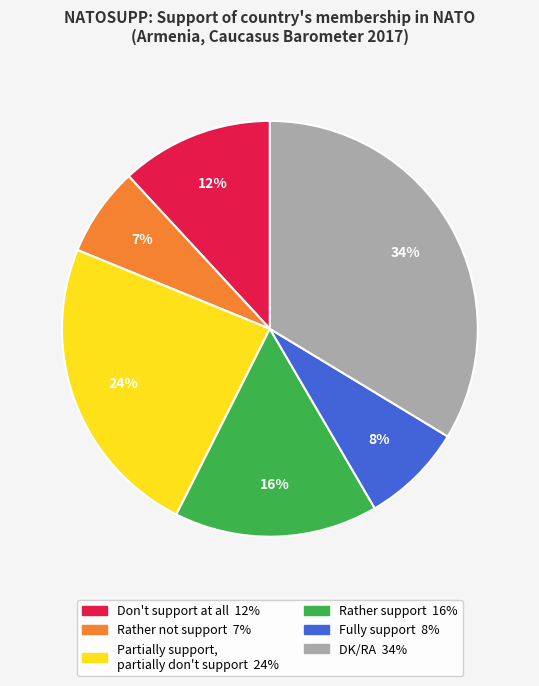

Is there any slice that represents more than half of the pie?

No